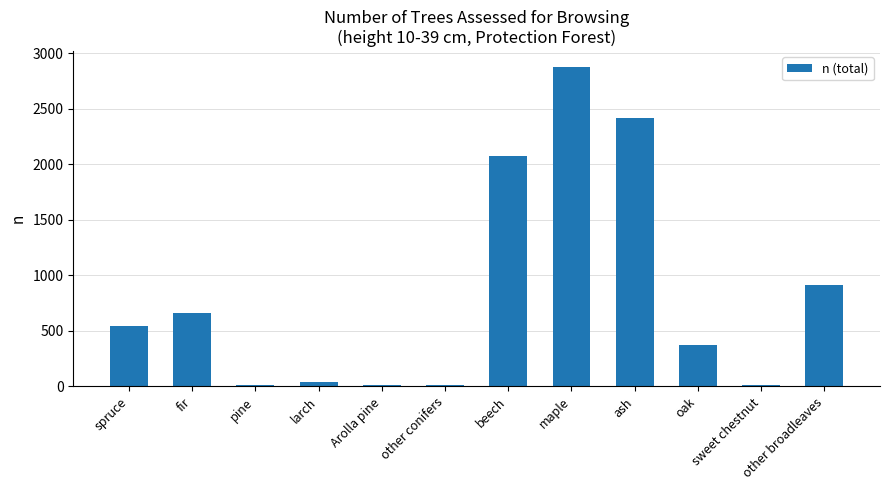

The value at spruce is 794. True or false?

False